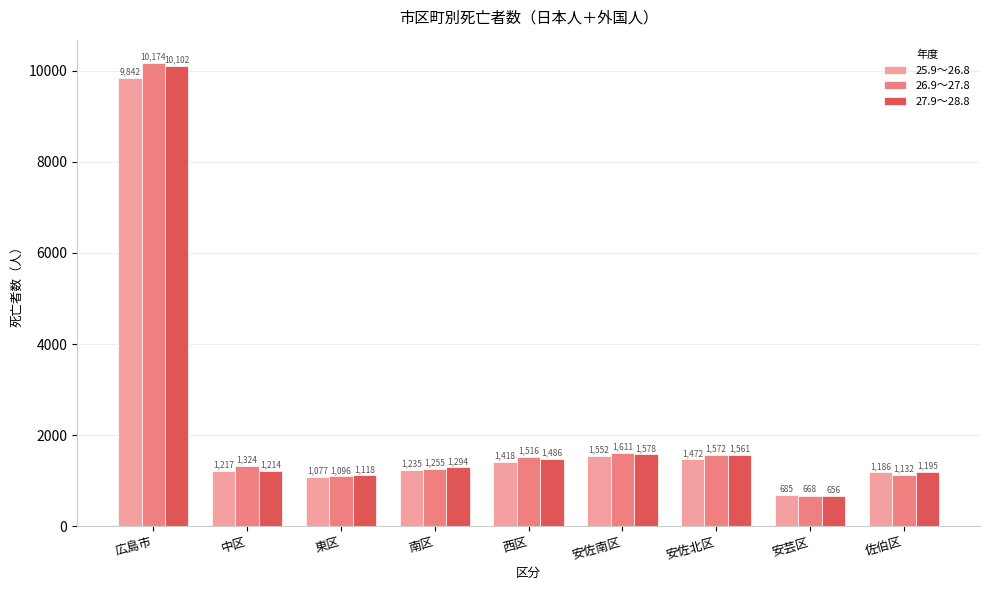

Rank the categories by 25.9～26.8 value from lowest to highest.

安芸区, 東区, 佐伯区, 中区, 南区, 西区, 安佐北区, 安佐南区, 広島市